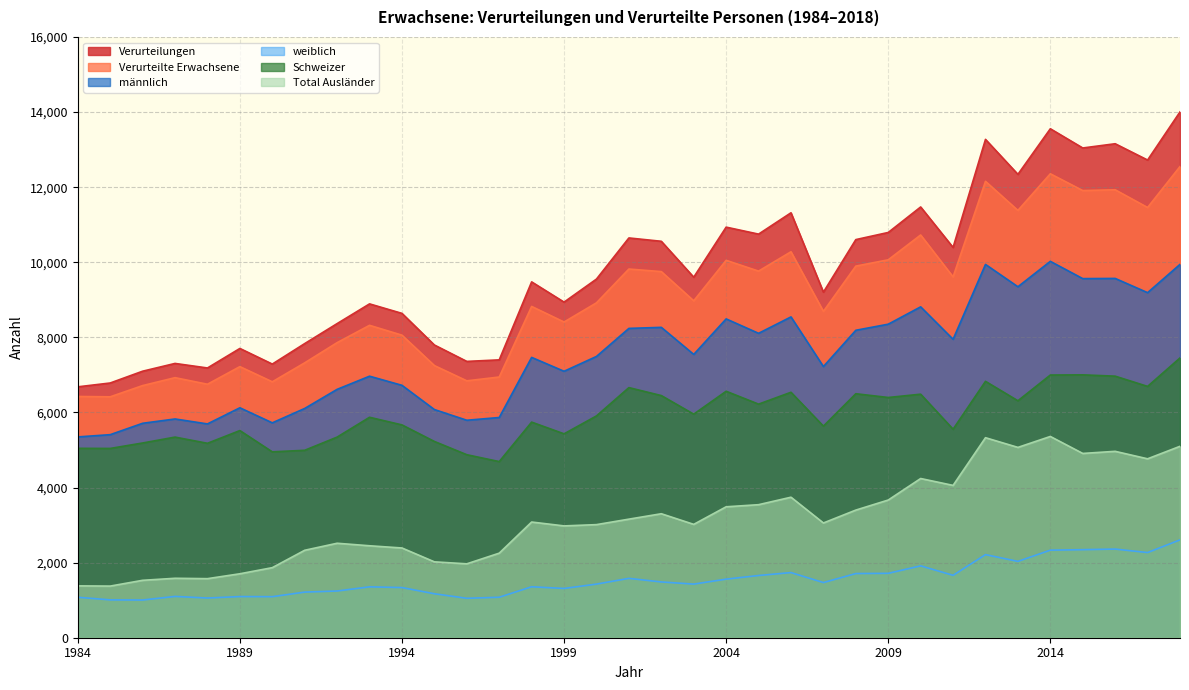

Which series has the largest range (max minus min)?

Verurteilungen